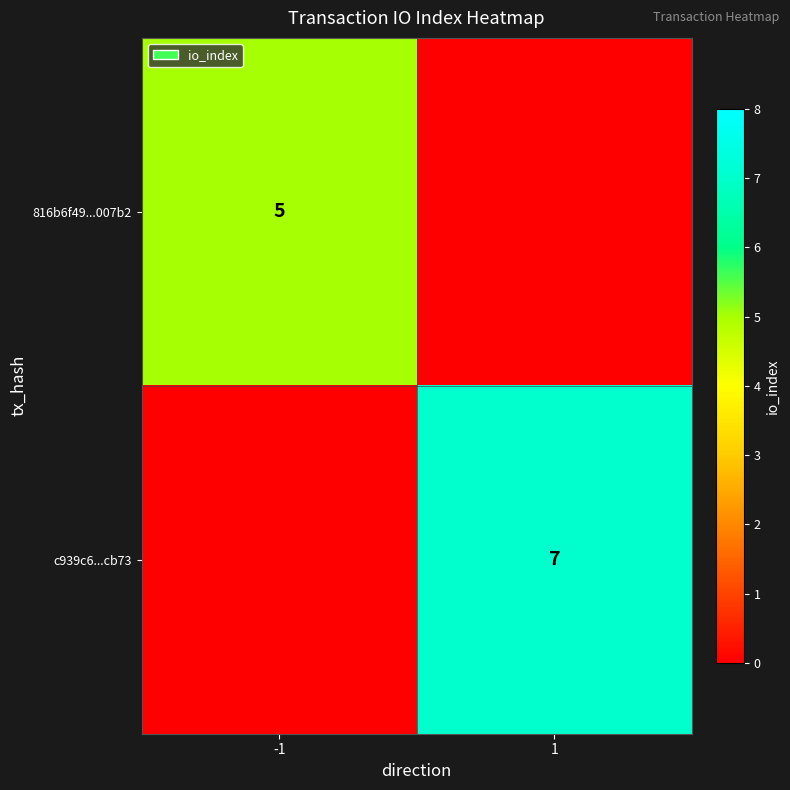

The value of 816b6f49...007b2 at -1 is 5. True or false?

True